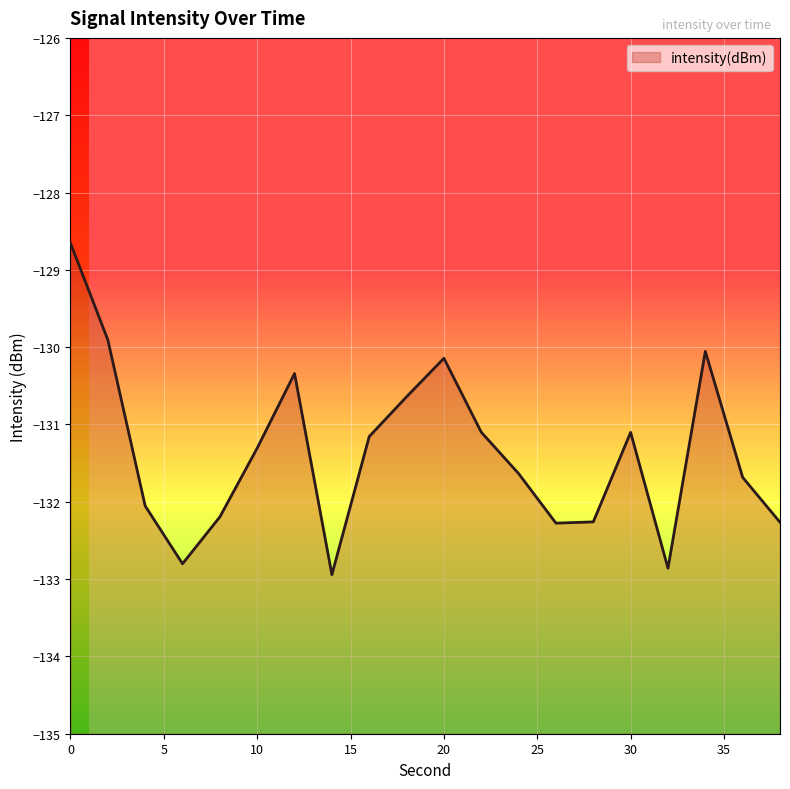

What value does the data have at 12?

-130.3